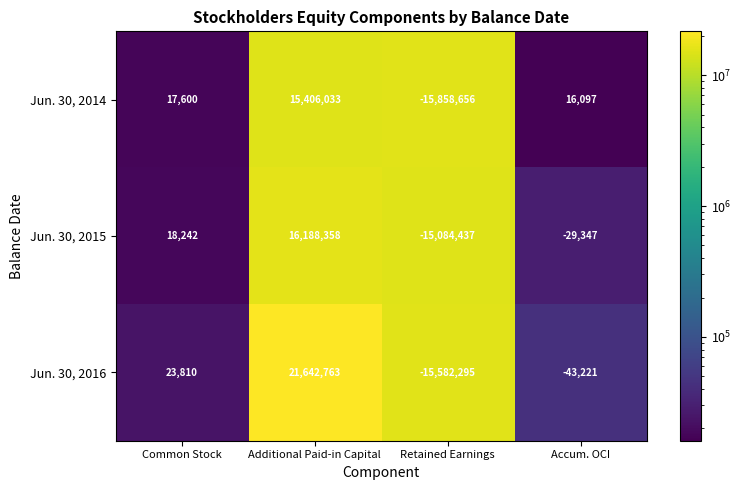

What is the difference between the Jun. 30, 2014 values at Common Stock and Accum. OCI?

1503